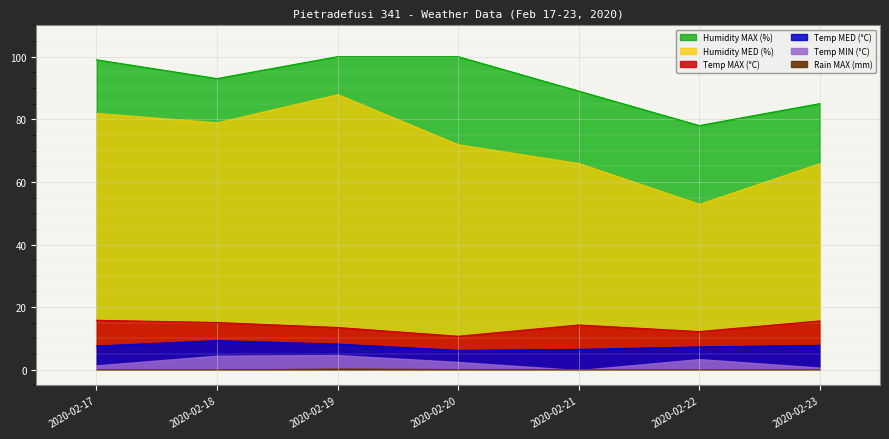

At which category does Temp MAX (°C) reach its first local peak?

2020-02-21